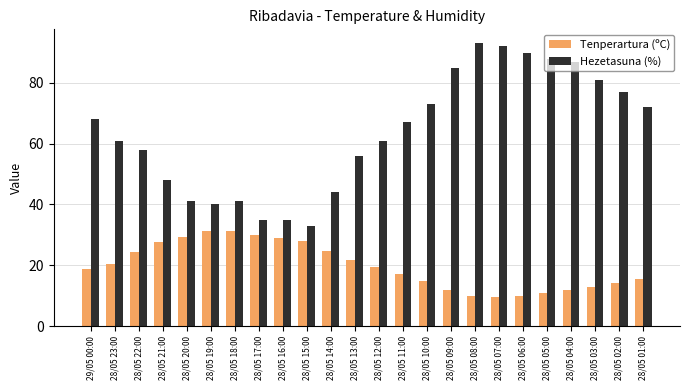

At which label does Hezetasuna (%) reach its minimum?

28/05 15:00